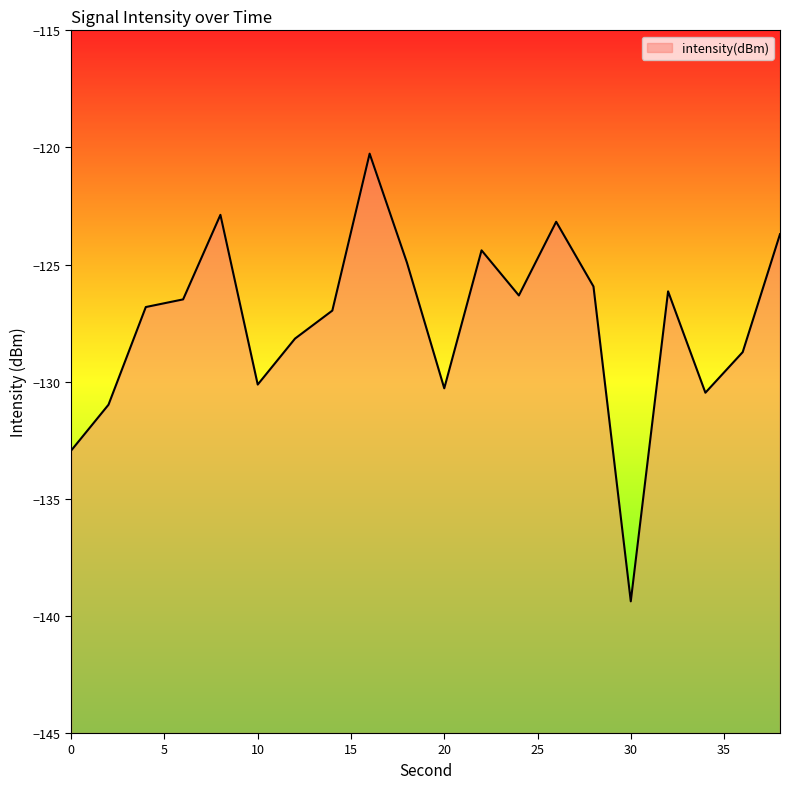

Reading right to left, extract all data points from this chart.

38=-123.7	36=-128.7	34=-130.5	32=-126.1	30=-139.4	28=-125.9	26=-123.2	24=-126.3	22=-124.4	20=-130.3	18=-124.9	16=-120.3	14=-127.0	12=-128.2	10=-130.1	8=-122.9	6=-126.5	4=-126.8	2=-131.0	0=-132.9